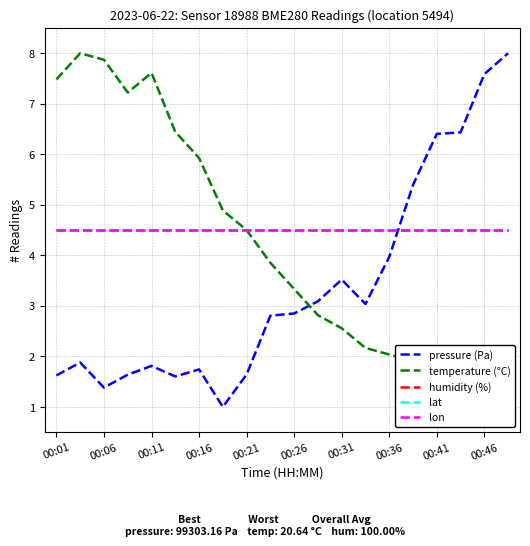

True or false: temperature (°C) and humidity (%) cross at least once.

False